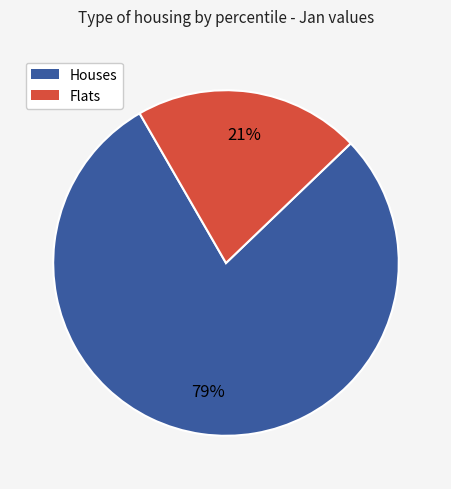

Is there a majority slice in this chart?

Yes